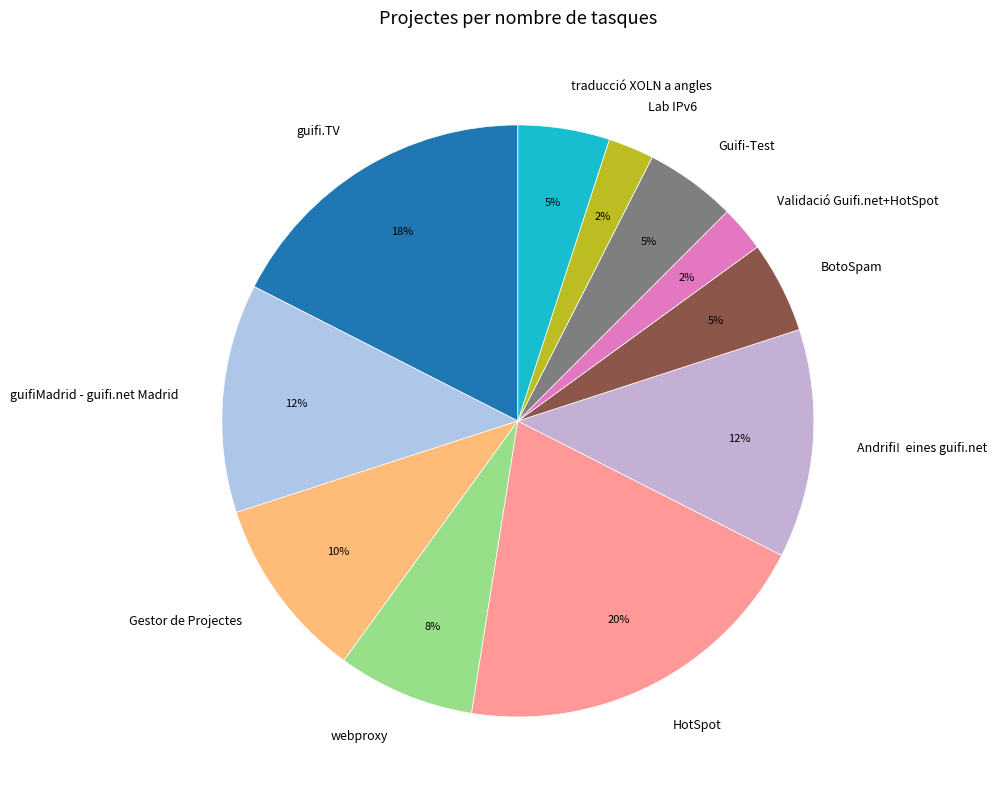

What is the ratio of the value at Guifi-Test to the value at BotoSpam?

1.0